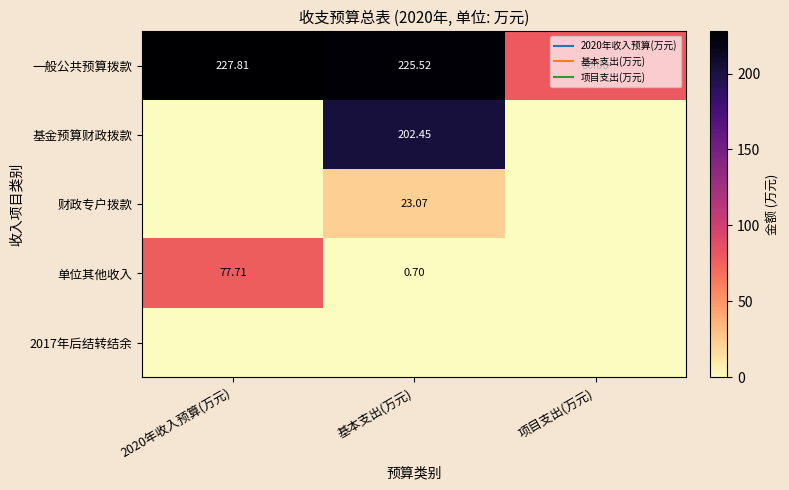

What is the spread (max minus min) of values at 2020年收入预算(万元)?

227.8